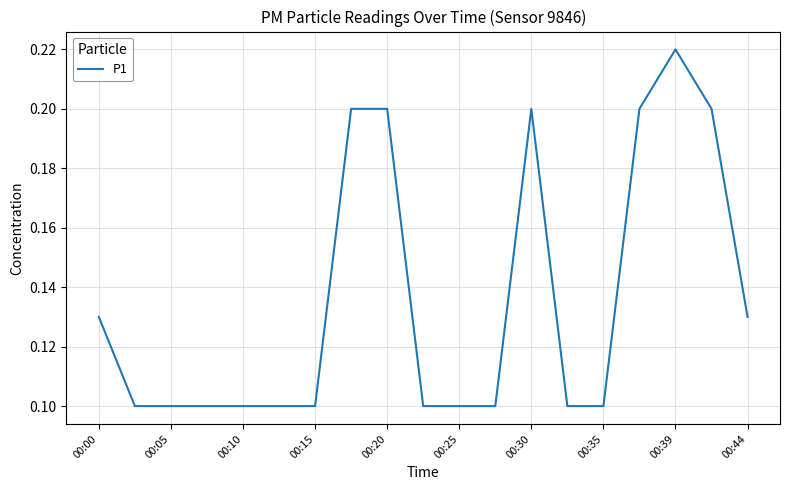

How many lines are shown in the chart?

1